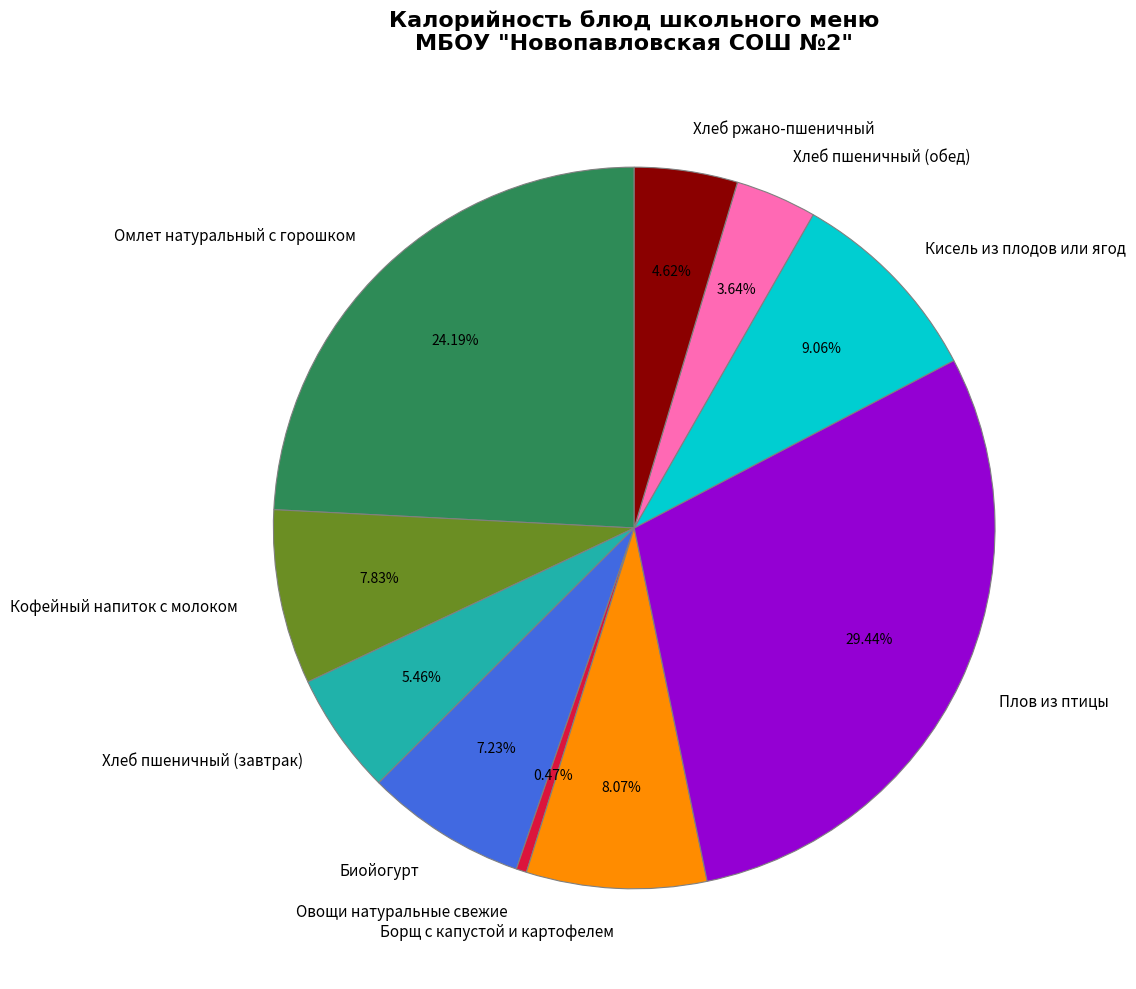

Between Биойогурт and Кисель из плодов или ягод, which is larger?

Кисель из плодов или ягод